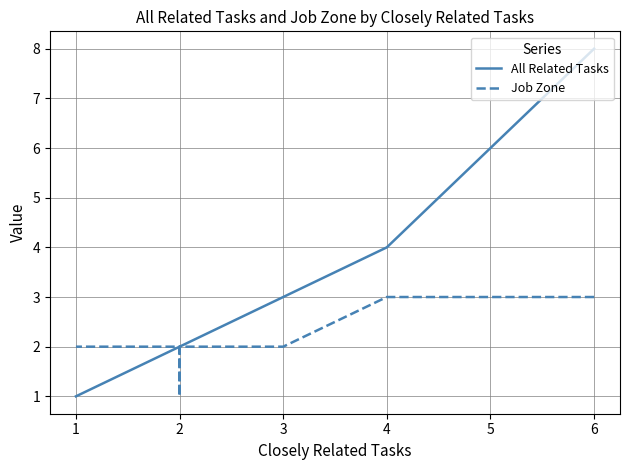

What is the difference between the maximum and minimum values in the All Related Tasks series?

7